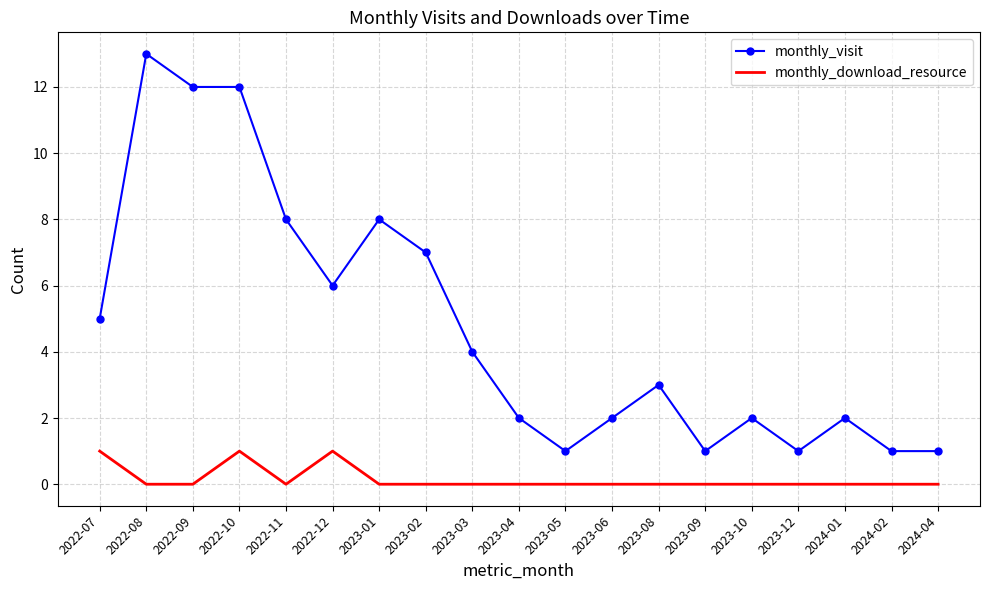

What is the maximum value shown in the chart?

13